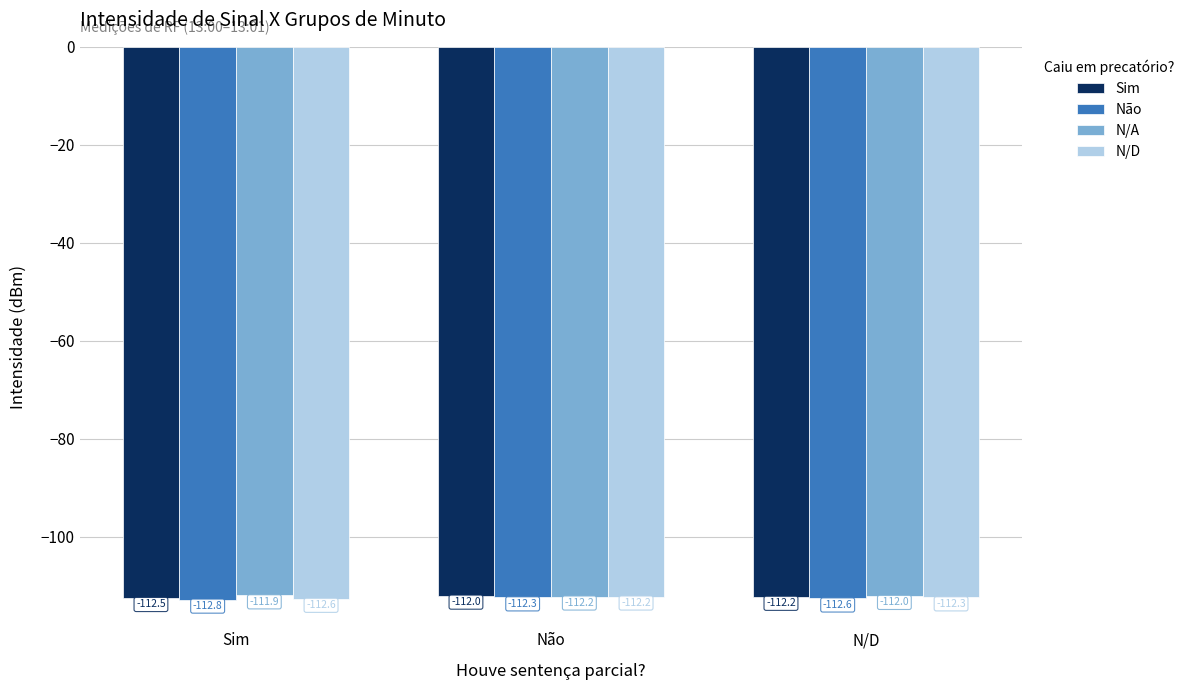

What is the label of the 3rd bar from the left?

N/D